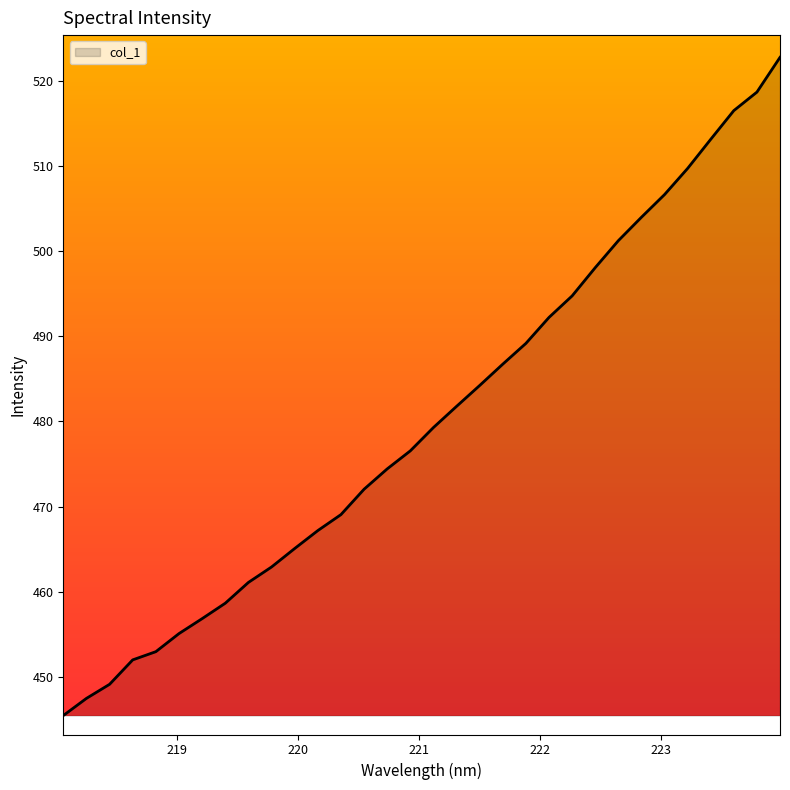

Reading left to right, what are all the values shown in this chart?

445.4	447.5	449.1	452.0	453.0	455.1	456.8	458.6	461.1	462.9	465.1	467.2	469.1	472.0	474.4	476.6	479.3	481.8	484.2	486.7	489.2	492.2	494.8	498.1	501.2	504.0	506.7	509.7	513.2	516.5	518.7	522.8